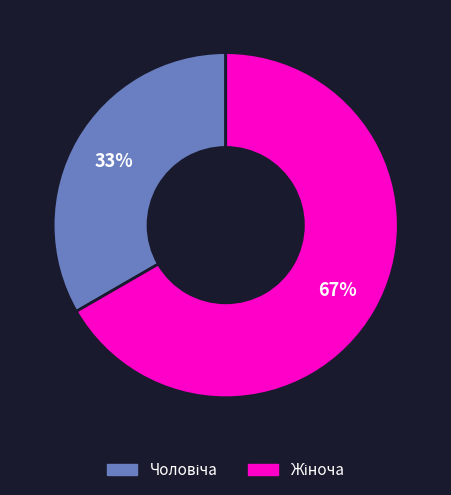

Is there any slice that represents more than half of the pie?

Yes